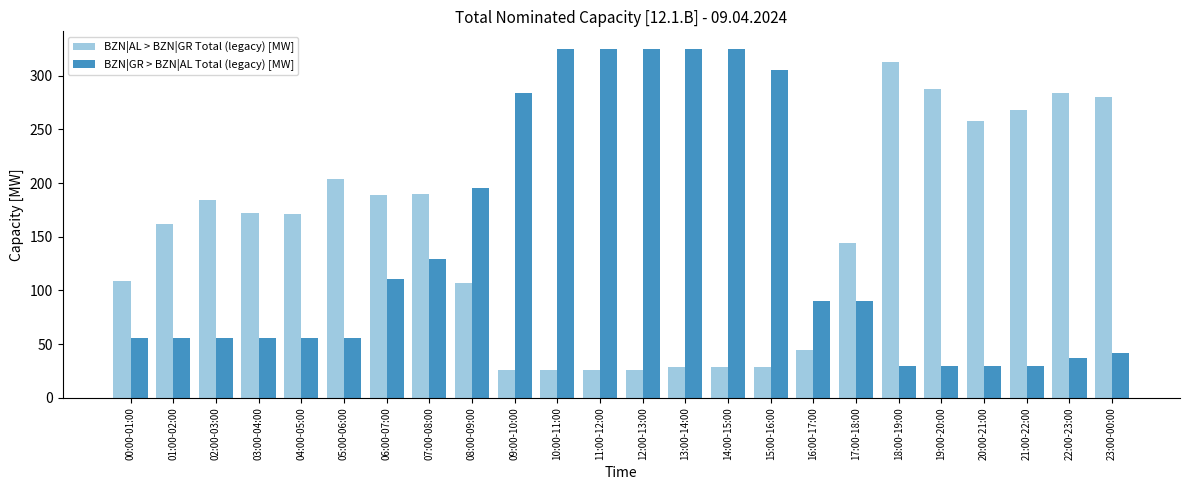

Is it true that BZN|GR > BZN|AL Total (legacy) [MW] equals 442 at 15:00-16:00?

False